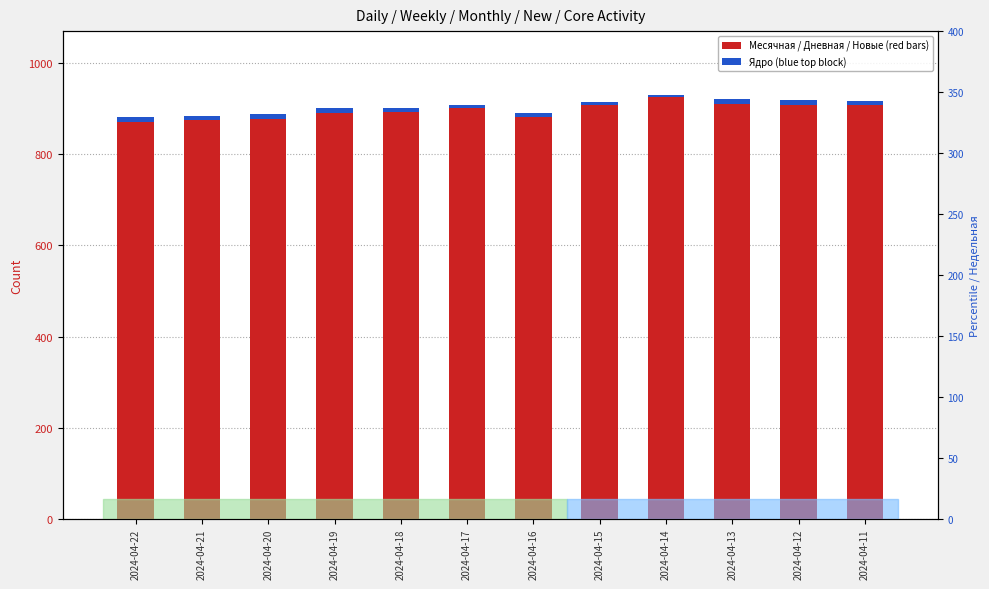

What is the sum of the Ядро (percentile rank) values at 2024-04-11 and 2024-04-20?

21